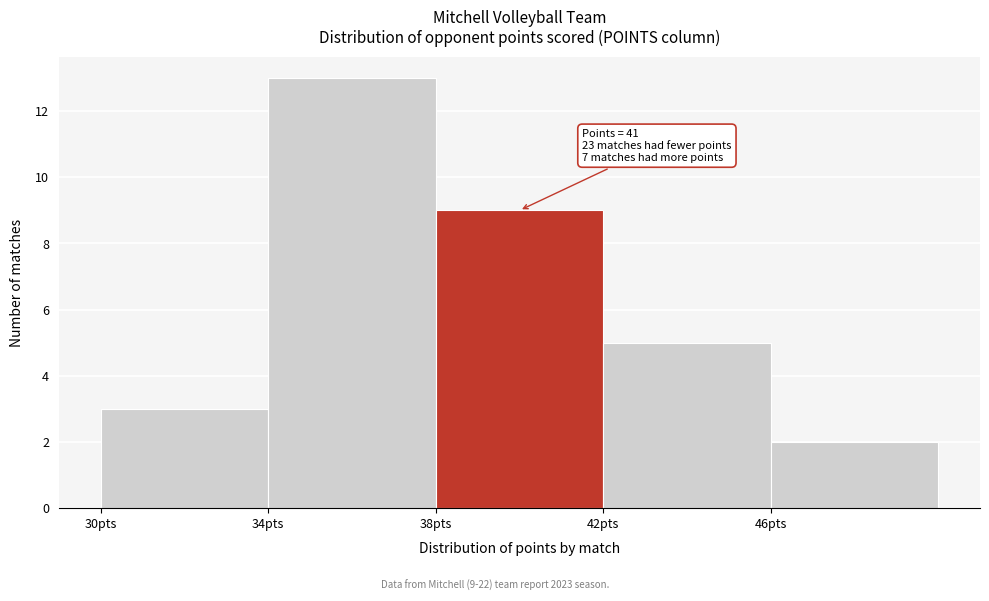

Which range on the x-axis has the tallest bar?

34 to 38